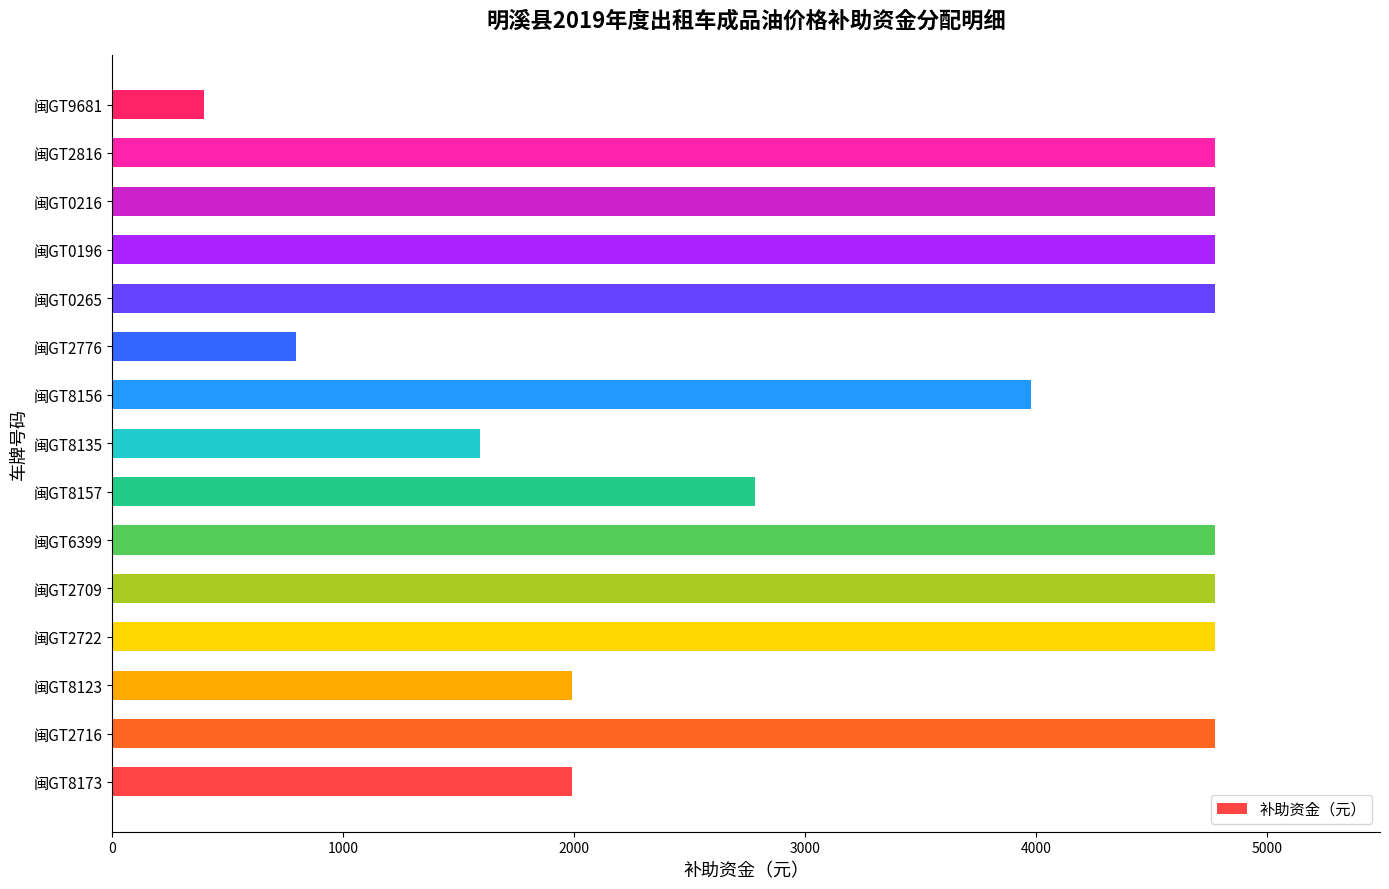

What is the greatest value displayed?

4772.3